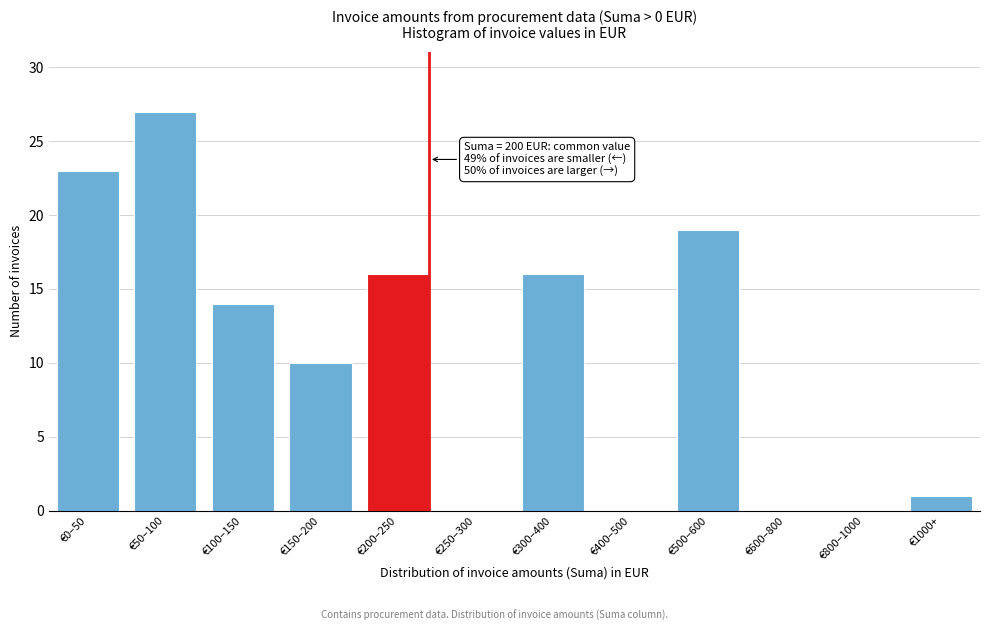

Reading right to left, extract all data points from this chart.

€1000+=1	€800–1000=0	€600–800=0	€500–600=19	€400–500=0	€300–400=16	€250–300=0	€200–250=16	€150–200=10	€100–150=14	€50–100=27	€0–50=23